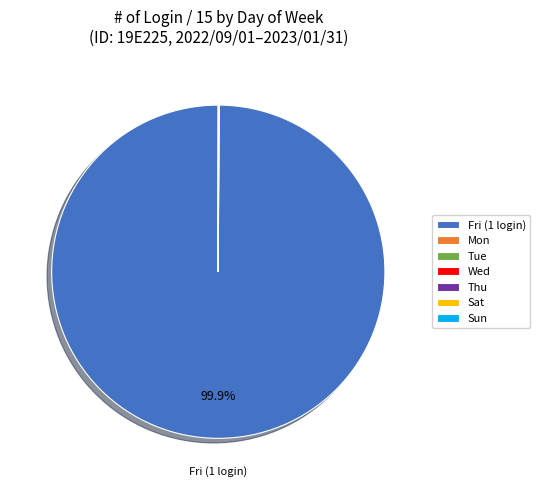

Which category has the biggest portion of the pie?

Fri (1 login)